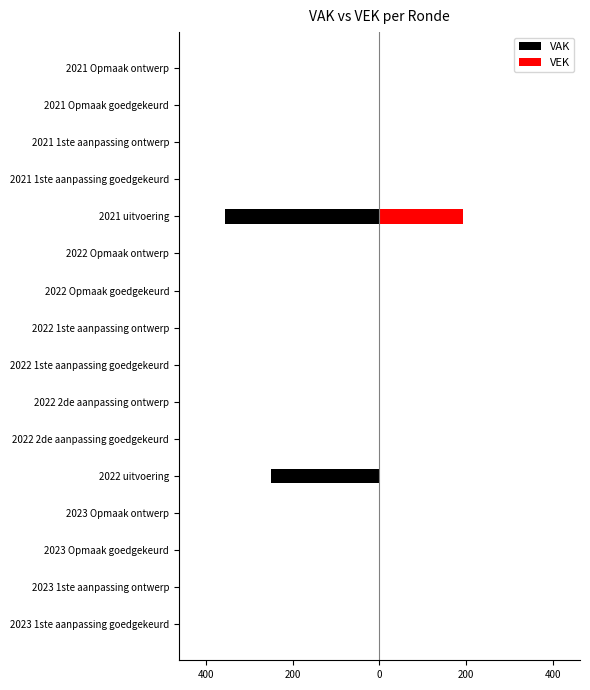

Does the chart contain stacked bars?

No